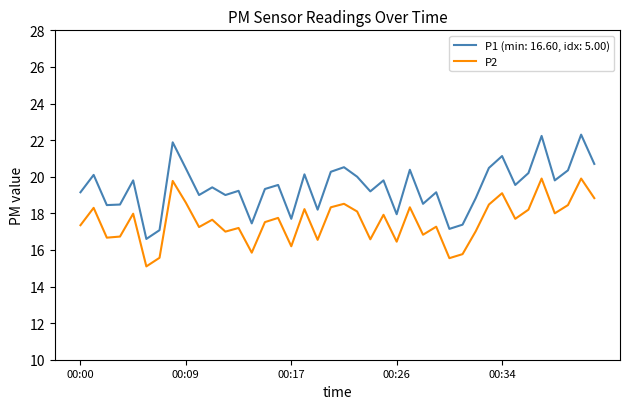

Which series has the largest range (max minus min)?

P1 (min: 16.60, idx: 5.00)